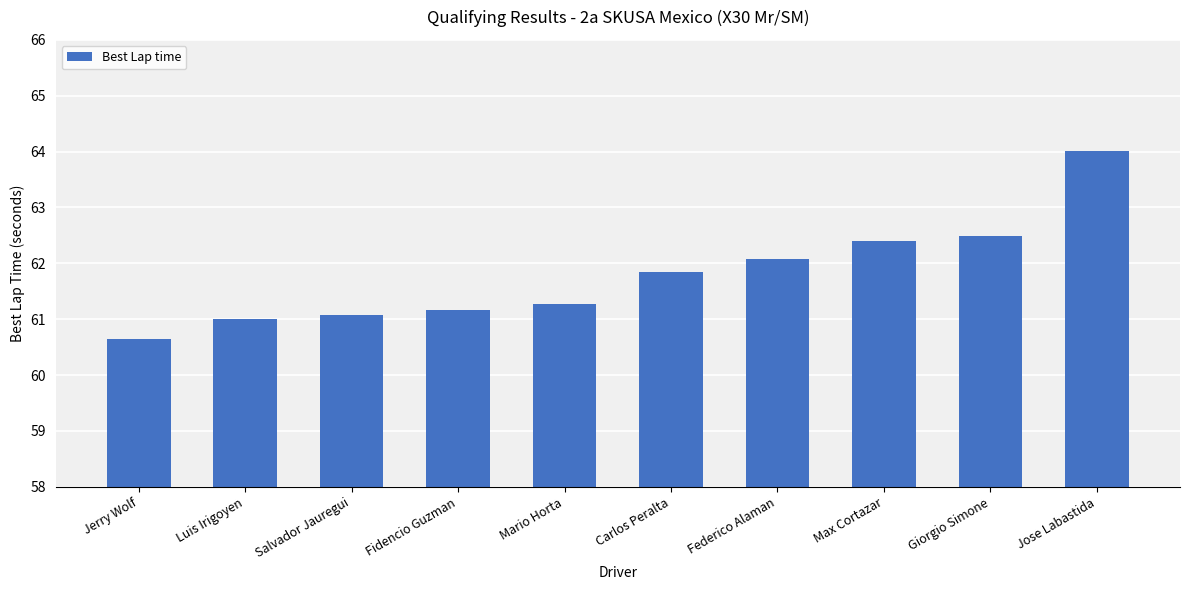

Count the number of data series in this chart.

1